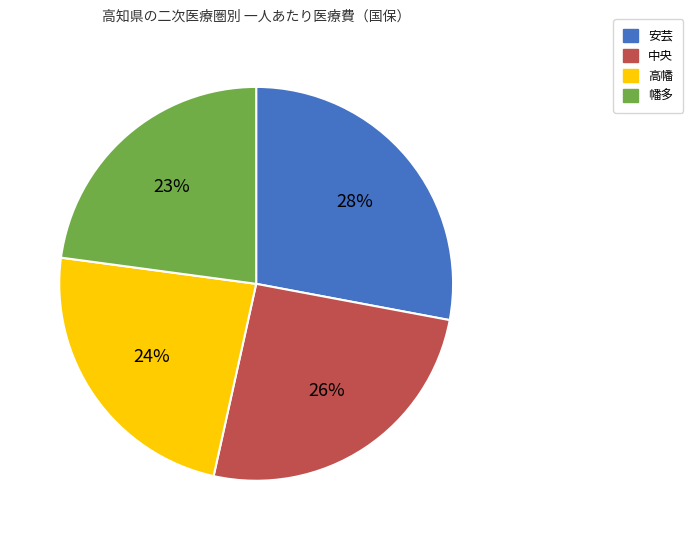

True or false: 高幡 accounts for 16% of the total.

False